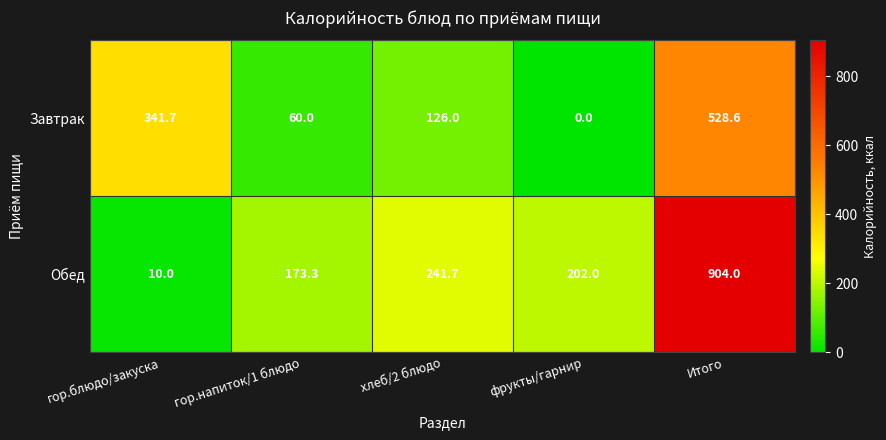

At which category does the chart reach its minimum across all series?

фрукты/гарнир